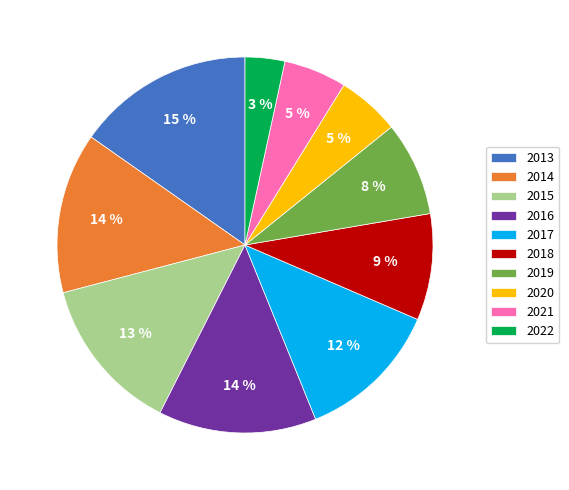

Does 2018 account for over 50% of the chart?

No